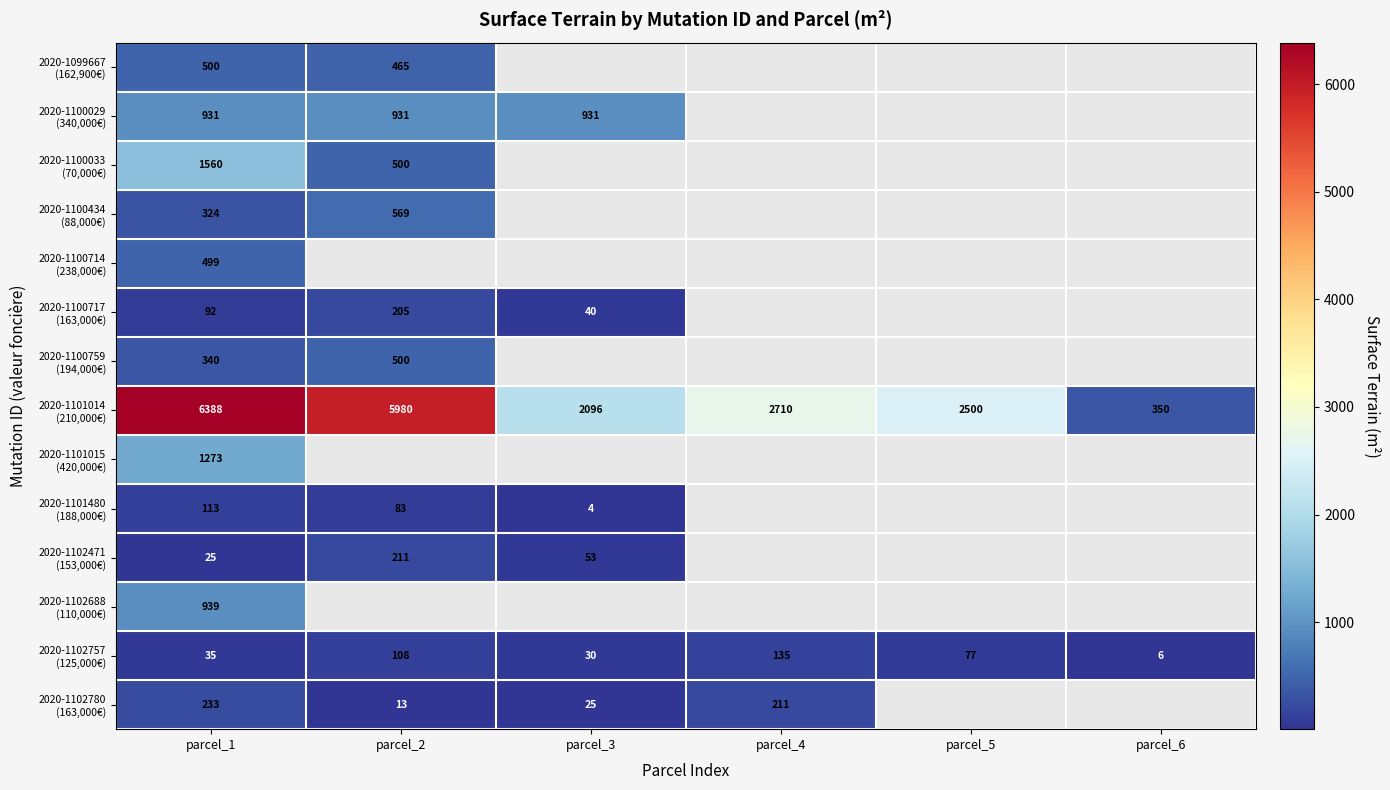

What is the total value across all series at parcel_1?

13252